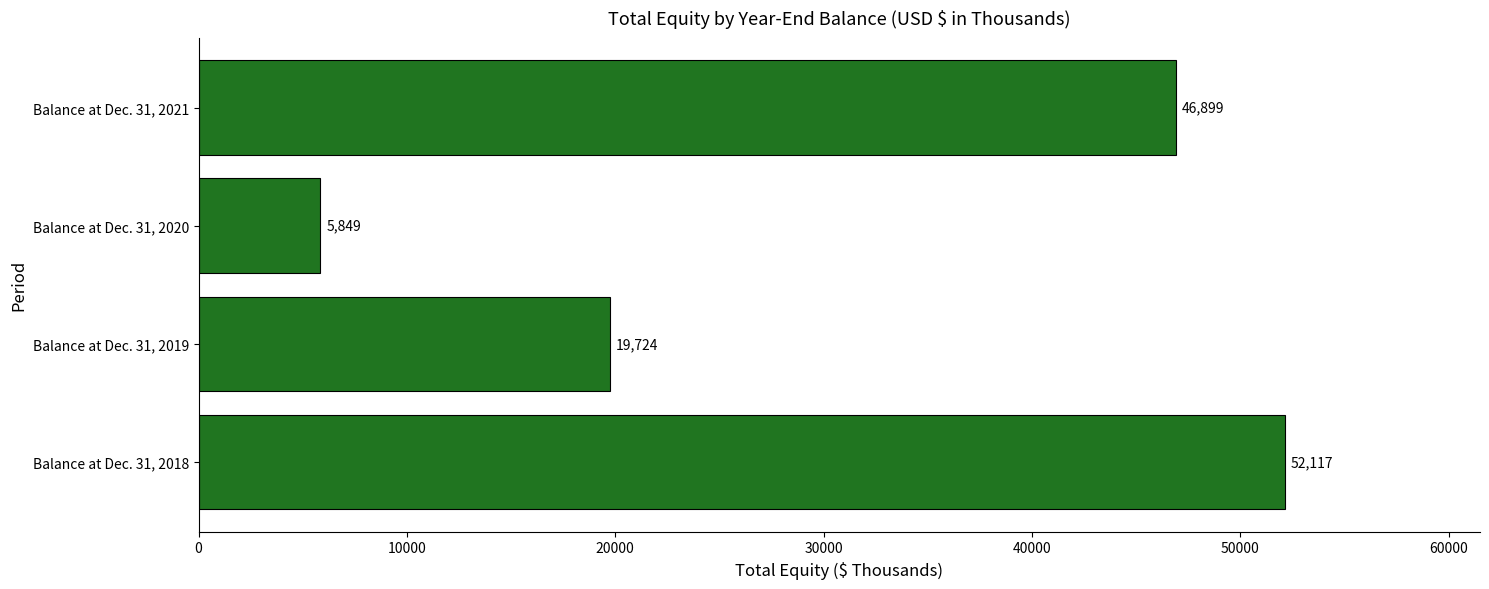

List the labels in order of value, smallest first.

Balance at Dec. 31, 2020, Balance at Dec. 31, 2019, Balance at Dec. 31, 2021, Balance at Dec. 31, 2018